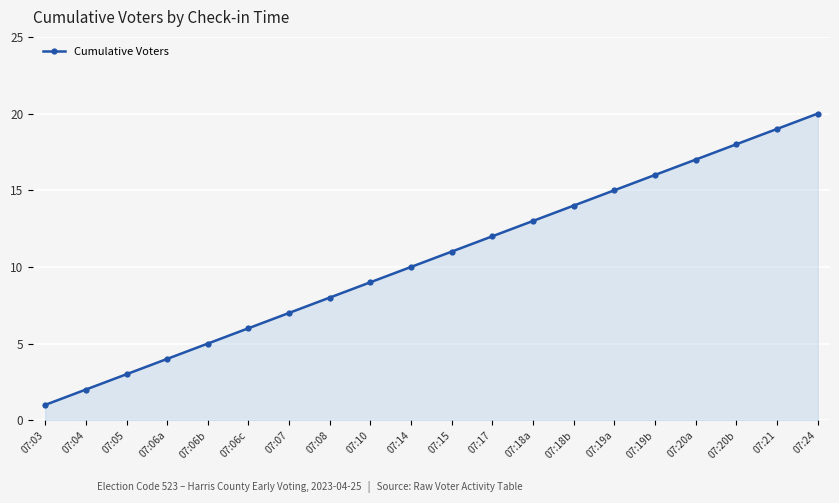

Reading left to right, list all the values displayed in this chart.

07:03=1	07:04=2	07:05=3	07:06a=4	07:06b=5	07:06c=6	07:07=7	07:08=8	07:10=9	07:14=10	07:15=11	07:17=12	07:18a=13	07:18b=14	07:19a=15	07:19b=16	07:20a=17	07:20b=18	07:21=19	07:24=20